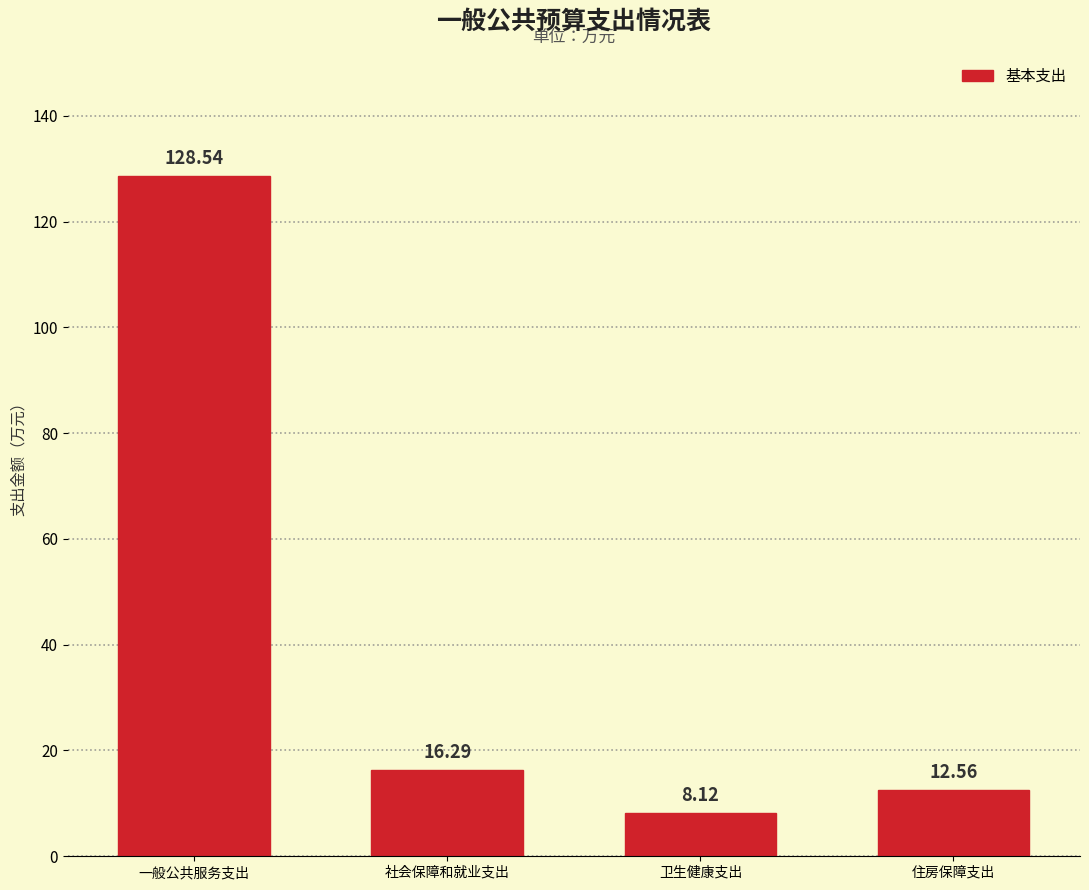

What position from the left is 卫生健康支出?

3